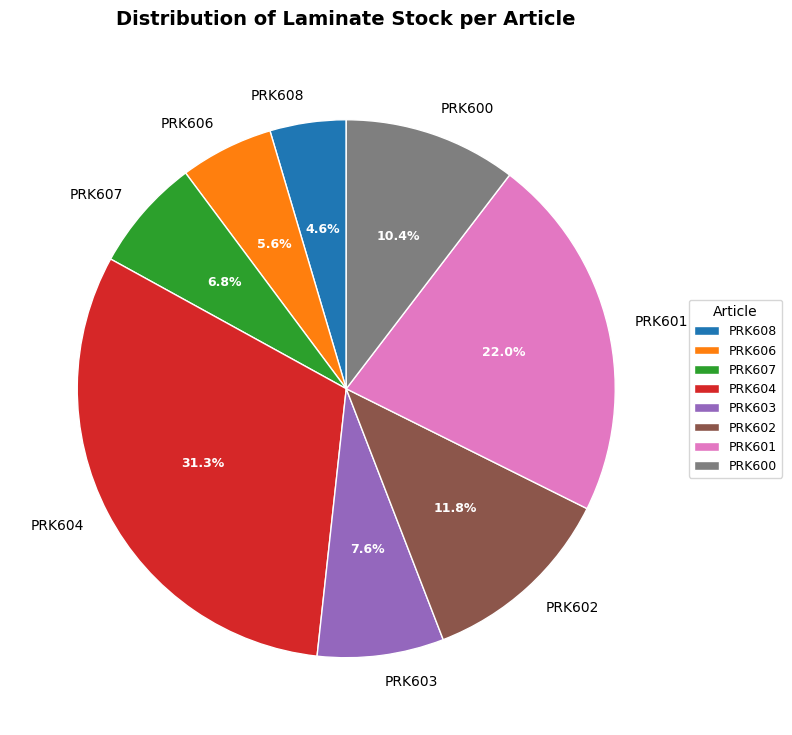

Which category has the biggest portion of the pie?

PRK604